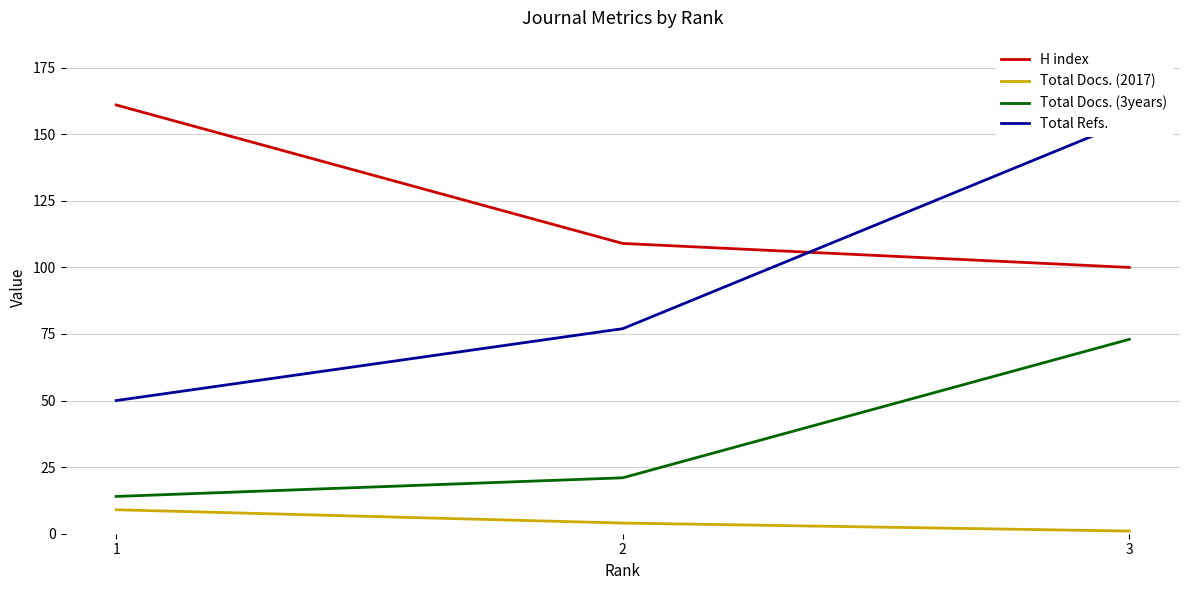

Between 1 and 3, which series saw the biggest shift?

Total Refs.